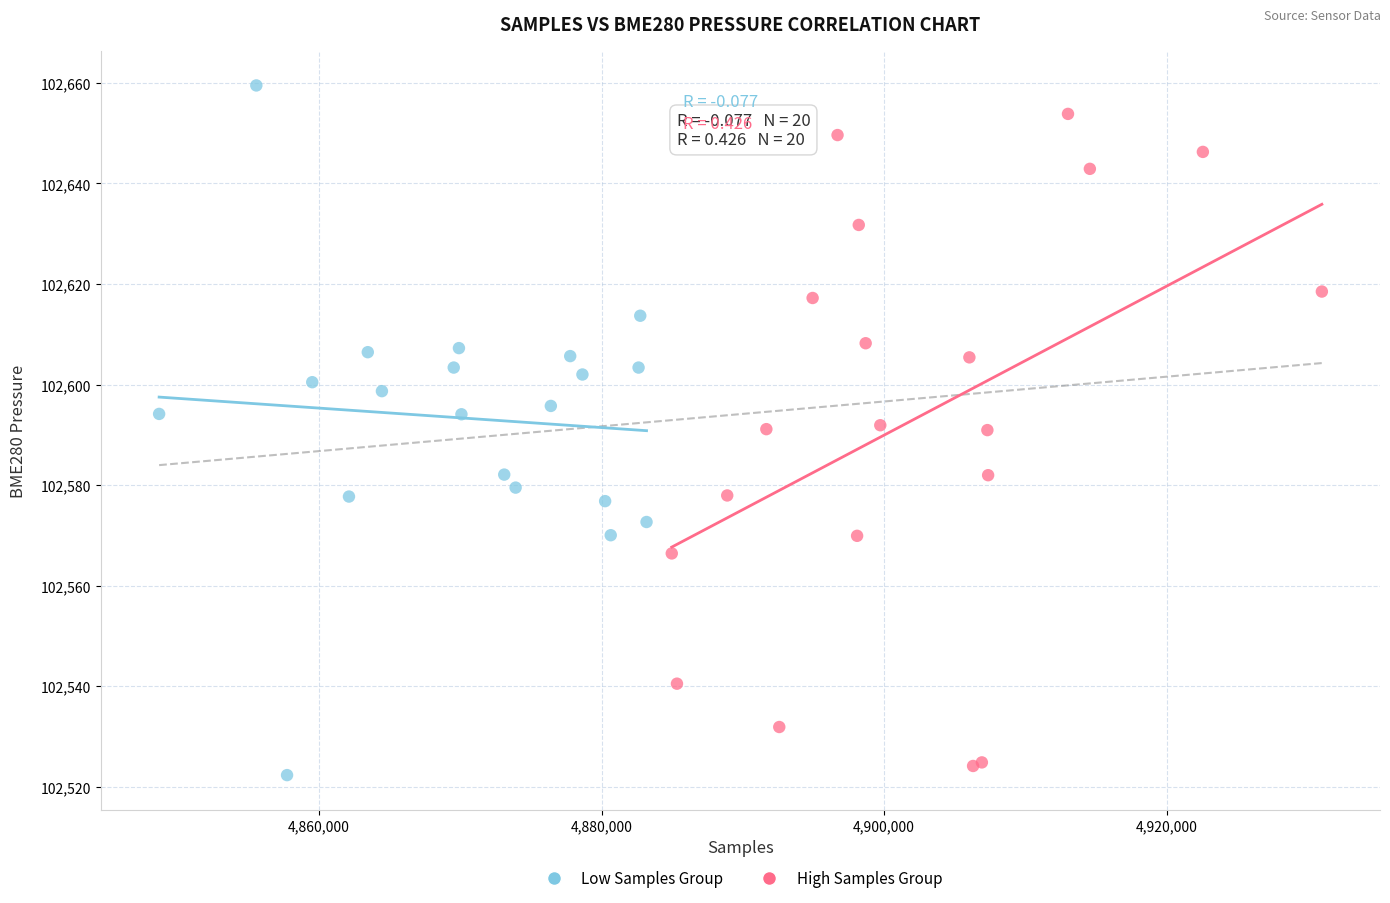

Which series has the largest Y range (max minus min)?

Low Samples Group